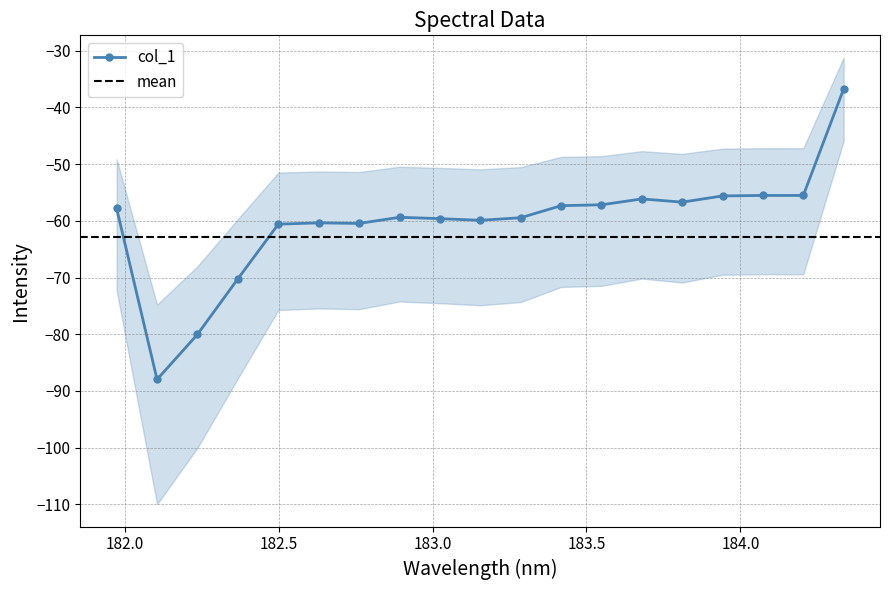

What is the value of the col_1 point at the 1st from the left?

-57.8